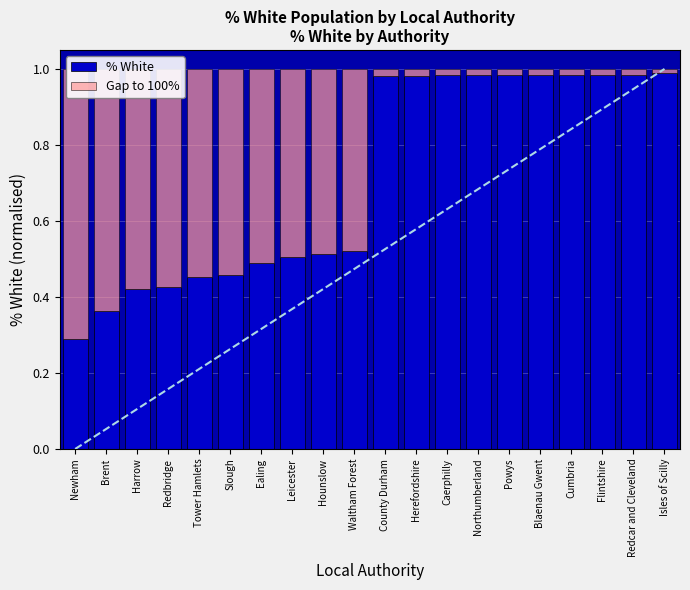

Which series changed the most between Newham and Slough?

% White